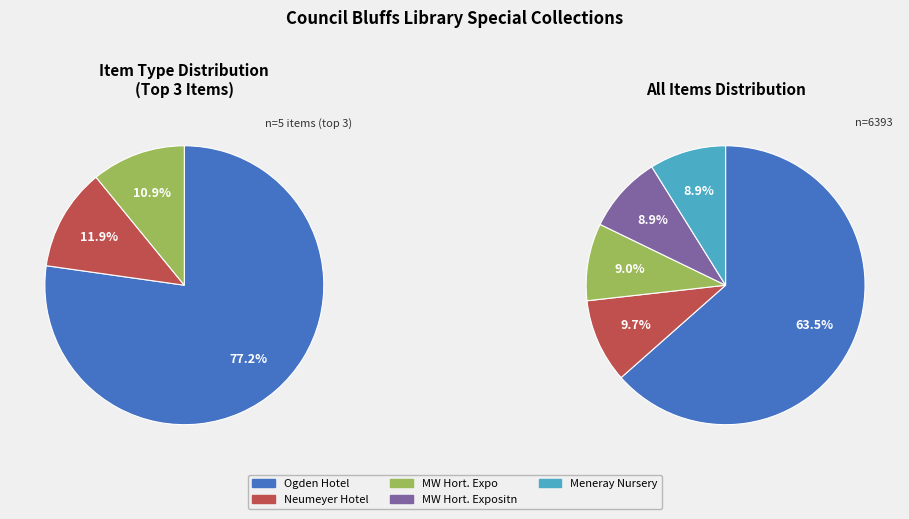

Which slice is the smallest?

Interior view of Meneray Nursery